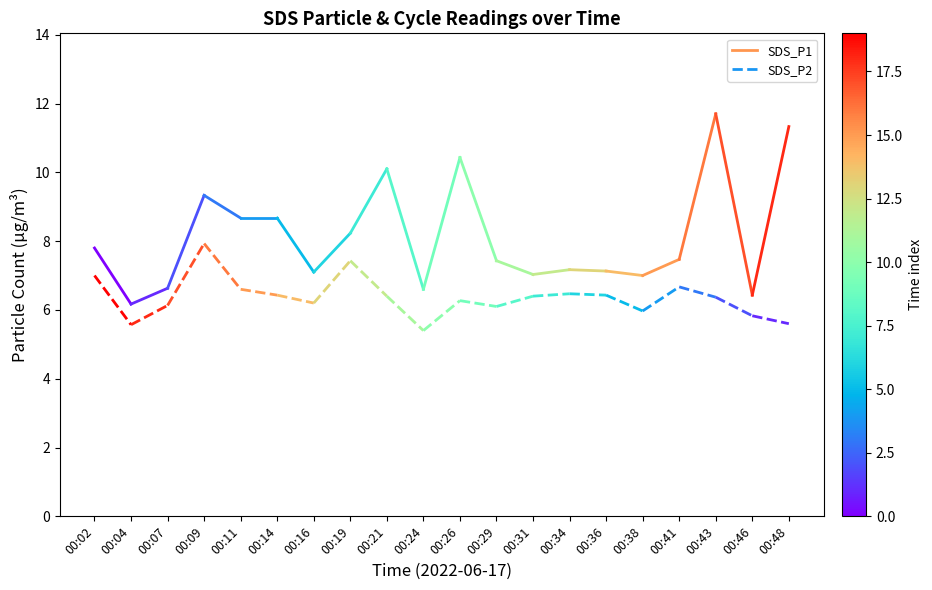

At which label does SDS_P1 reach its peak?

00:02